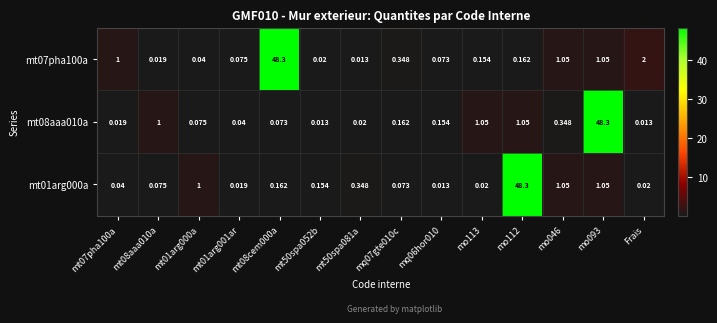

Reading left to right, transcribe all the data shown in this chart.

mt07pha100a: mt07pha100a=1.0	mt08aaa010a=0.0	mt01arg000a=0.0	mt01arg001ar=0.1	mt08cem000a=48.3	mt50spa052b=0.0	mt50spa081a=0.0	mq07gte010c=0.3	mq06hor010=0.1	mo113=0.2	mo112=0.2	mo046=1.1	mo093=1.1	Frais=2.0
mt08aaa010a: mt07pha100a=0.0	mt08aaa010a=1.0	mt01arg000a=0.1	mt01arg001ar=0.0	mt08cem000a=0.1	mt50spa052b=0.0	mt50spa081a=0.0	mq07gte010c=0.2	mq06hor010=0.2	mo113=1.1	mo112=1.1	mo046=0.3	mo093=48.3	Frais=0.0
mt01arg000a: mt07pha100a=0.0	mt08aaa010a=0.1	mt01arg000a=1.0	mt01arg001ar=0.0	mt08cem000a=0.2	mt50spa052b=0.2	mt50spa081a=0.3	mq07gte010c=0.1	mq06hor010=0.0	mo113=0.0	mo112=48.3	mo046=1.1	mo093=1.1	Frais=0.0